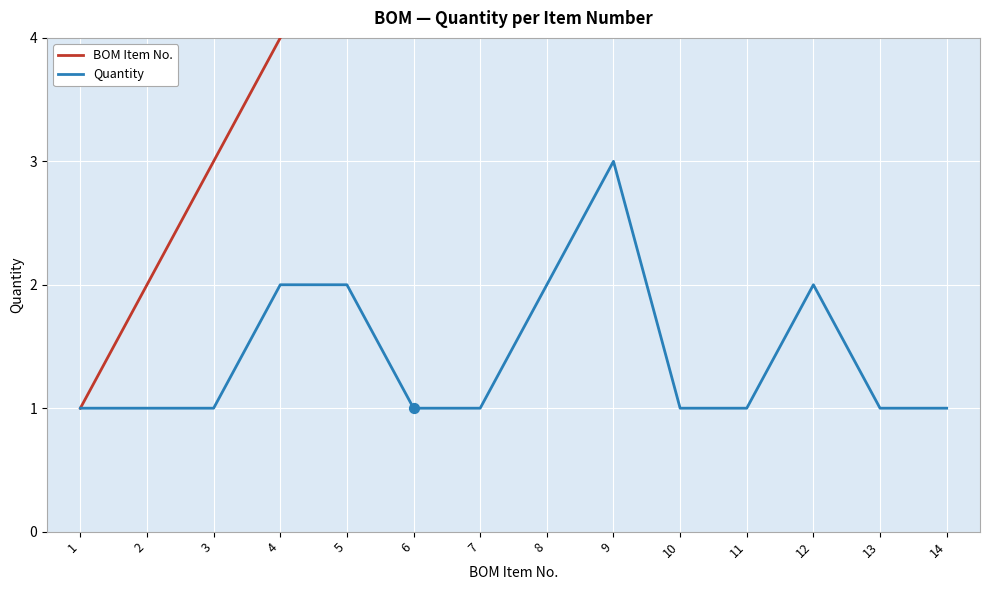

What are all the series names shown in the legend?

BOM Item No., Quantity